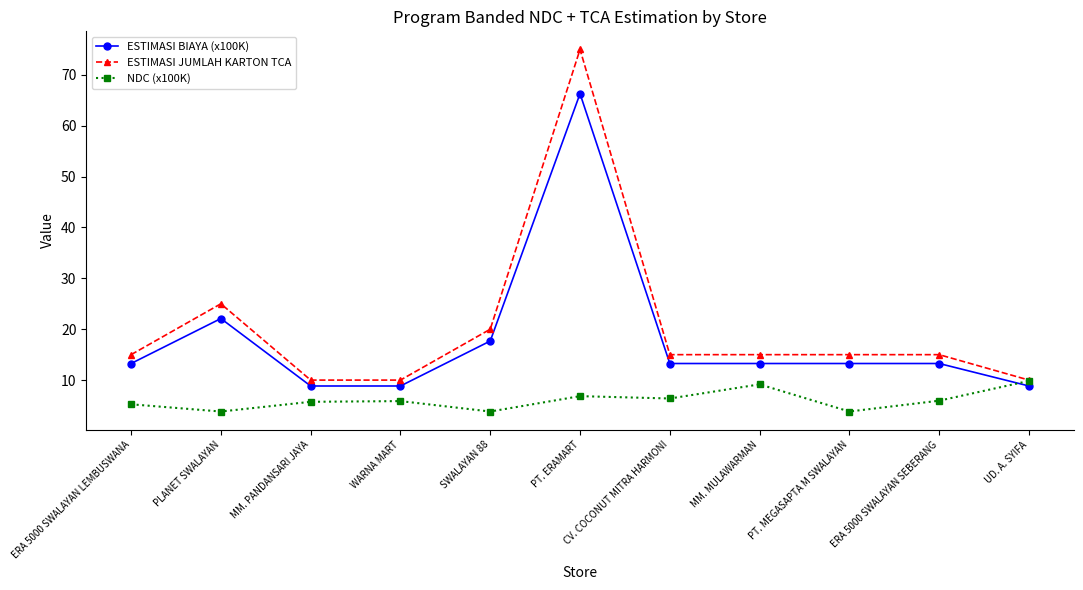

At how many categories does at least one series exceed 61?

1